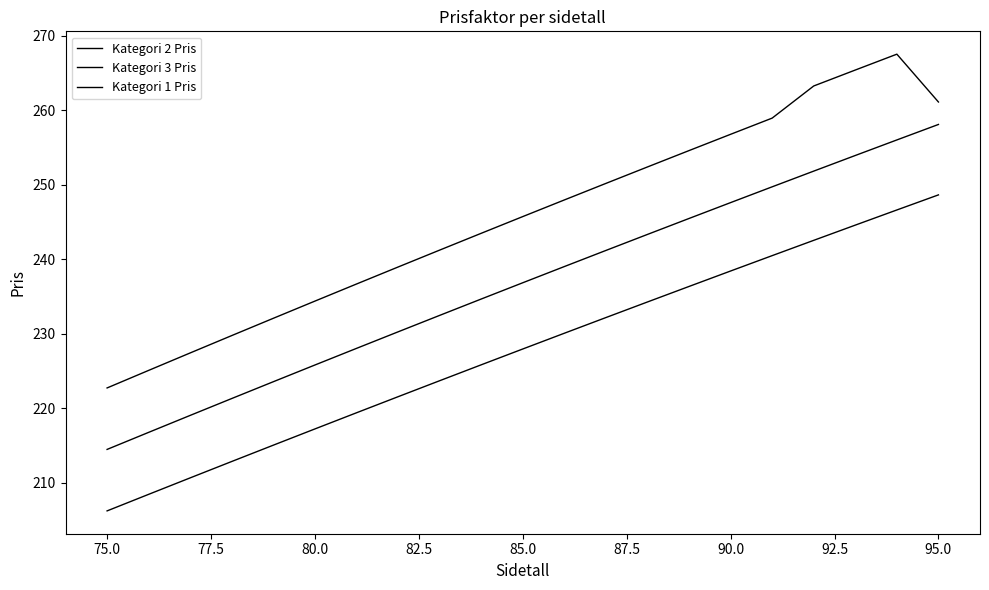

How many lines are shown in the chart?

3